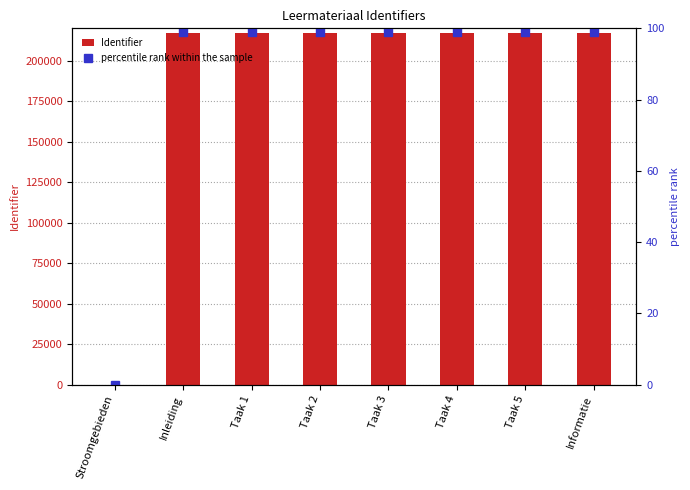

At which category is the sum across all series the highest?

Informatie